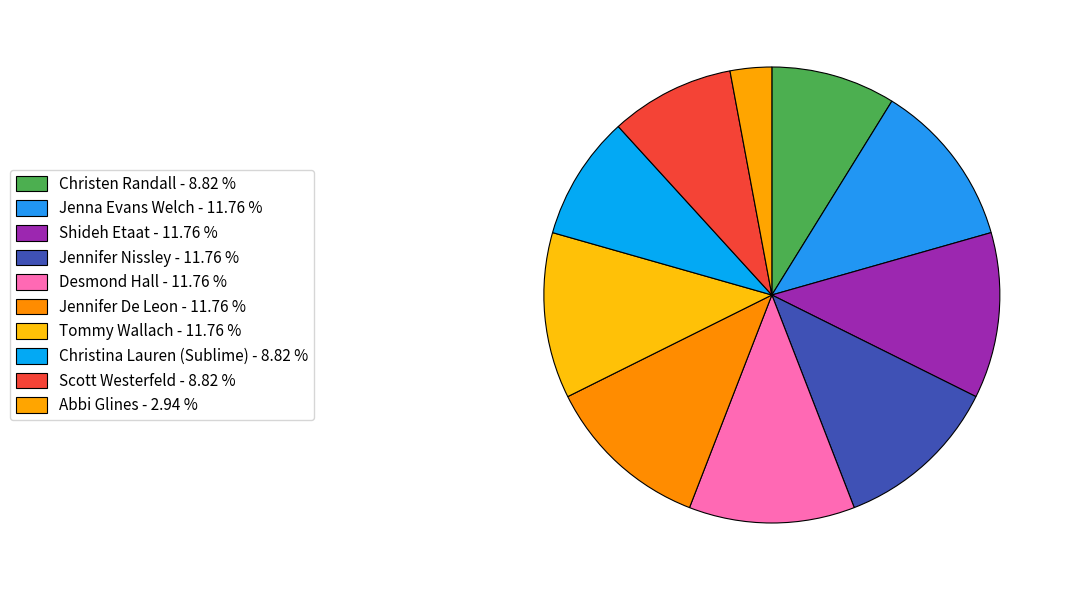

What portion of the pie excludes Desmond Hall?

88.2%